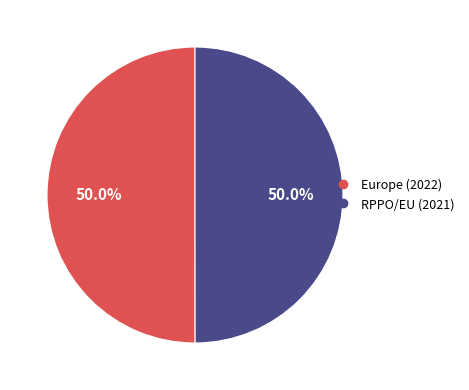

To the nearest percent, what percentage of the pie is Europe?

50%